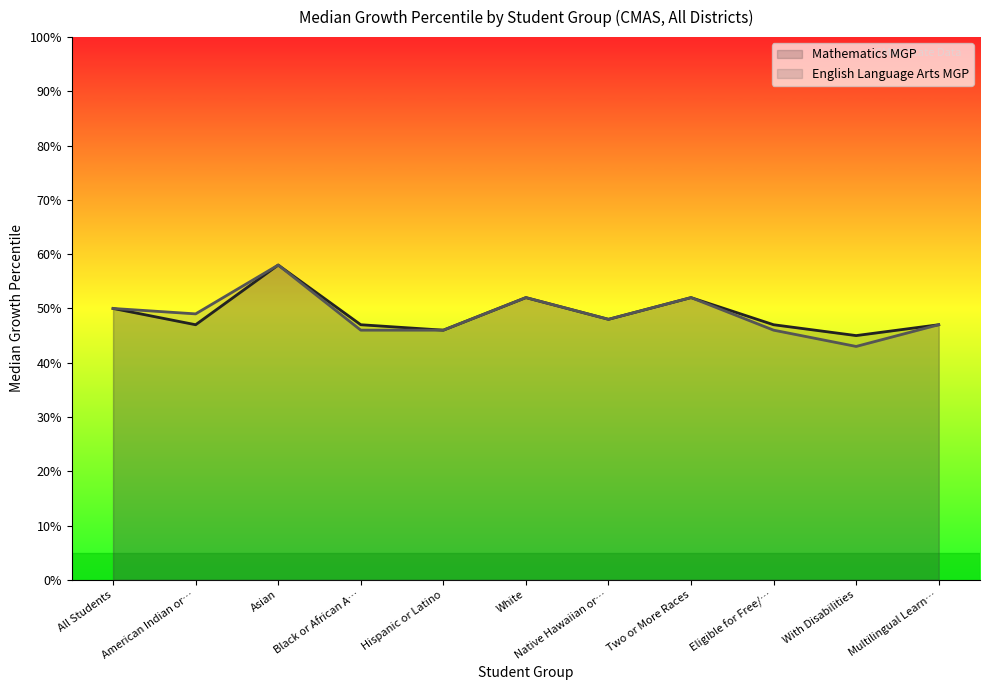

Reading left to right, what are all the values shown in this chart?

Mathematics MGP: 50	47	58	47	46	52	48	52	47	45	47
English Language Arts MGP: 50	49	58	46	46	52	48	52	46	43	47